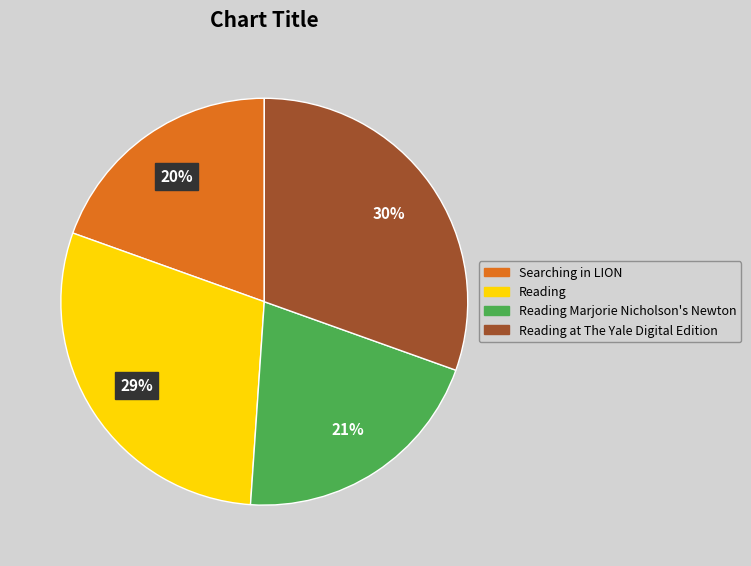

Does any single category account for the majority?

No